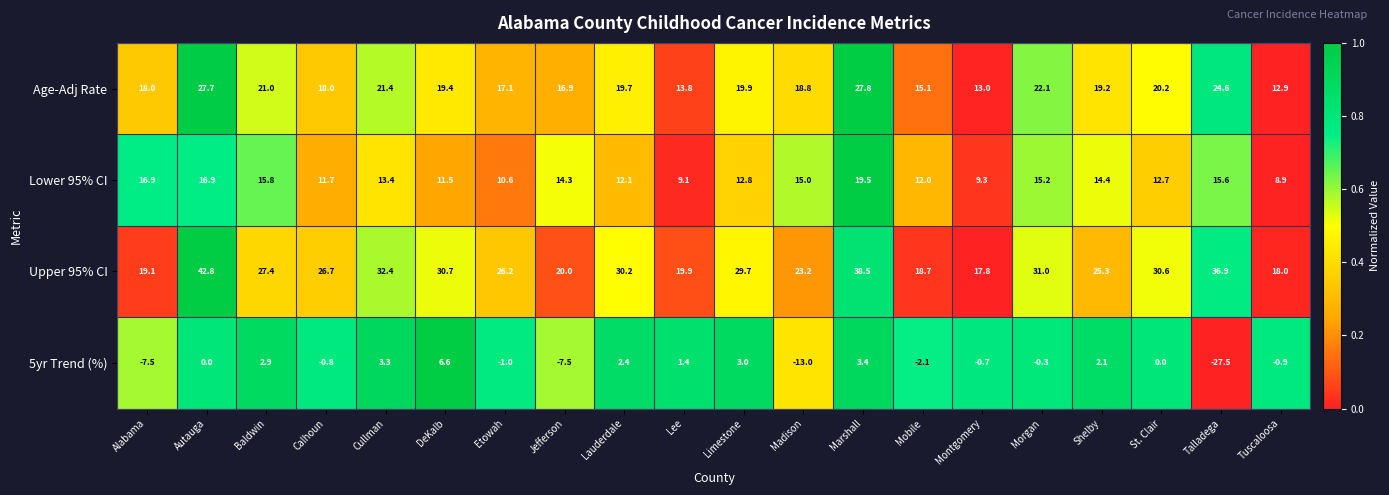

Count the number of data series in this chart.

4